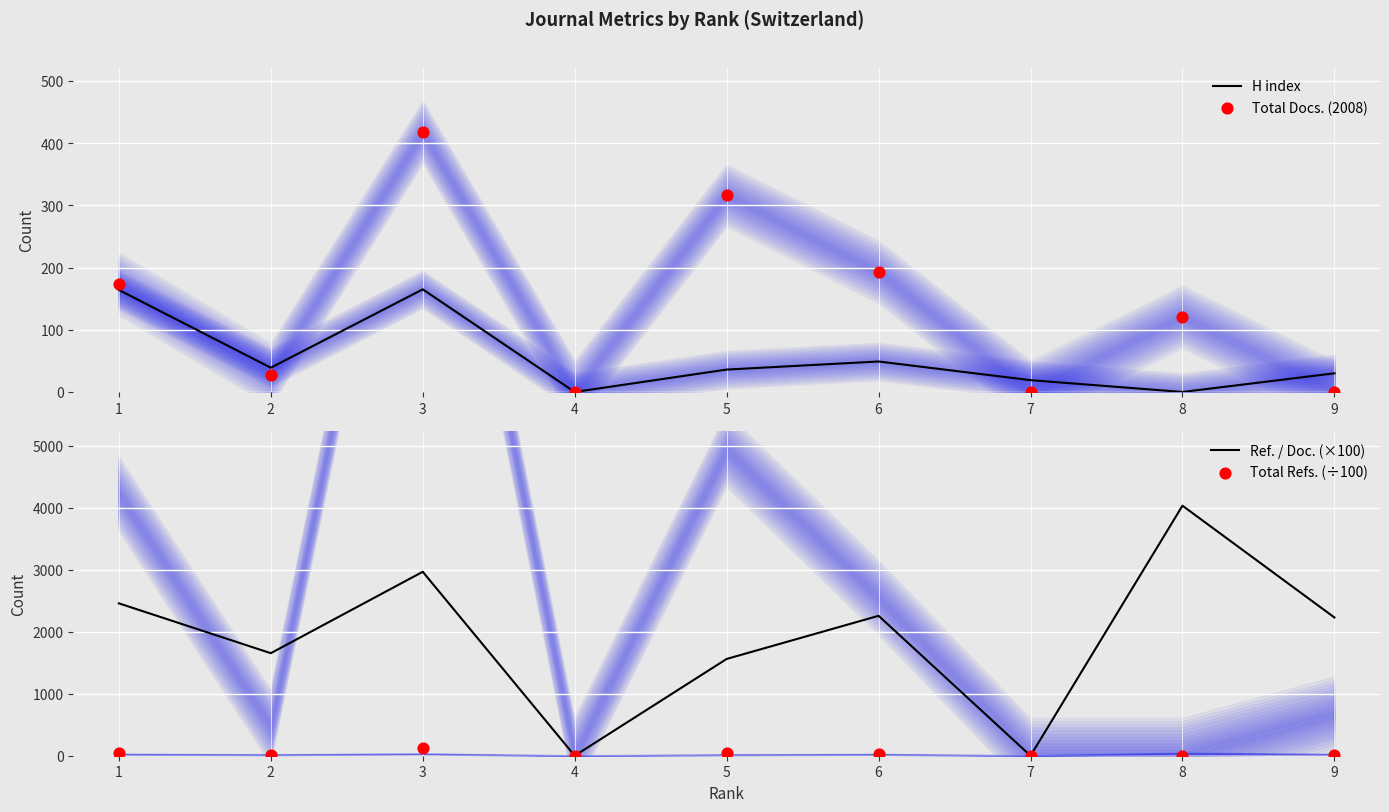

Which series contains the highest Y value?

Ref. / Doc. (×100)